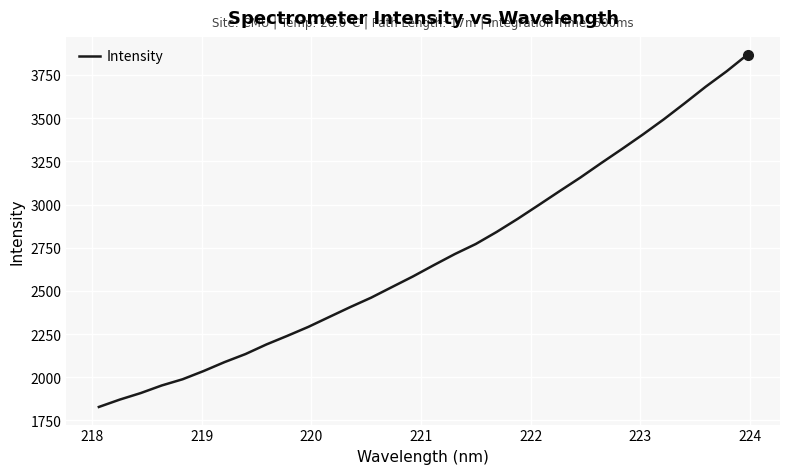

What is the difference between the maximum and minimum values?

2040.3